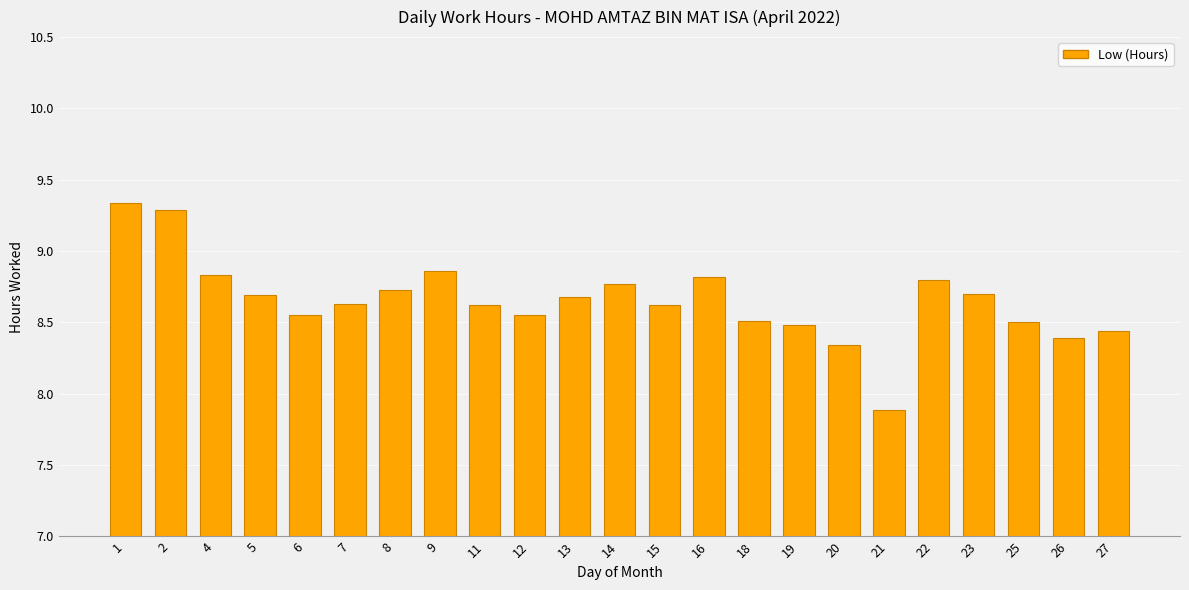

What is the difference between the values at 16 and 6?

0.3